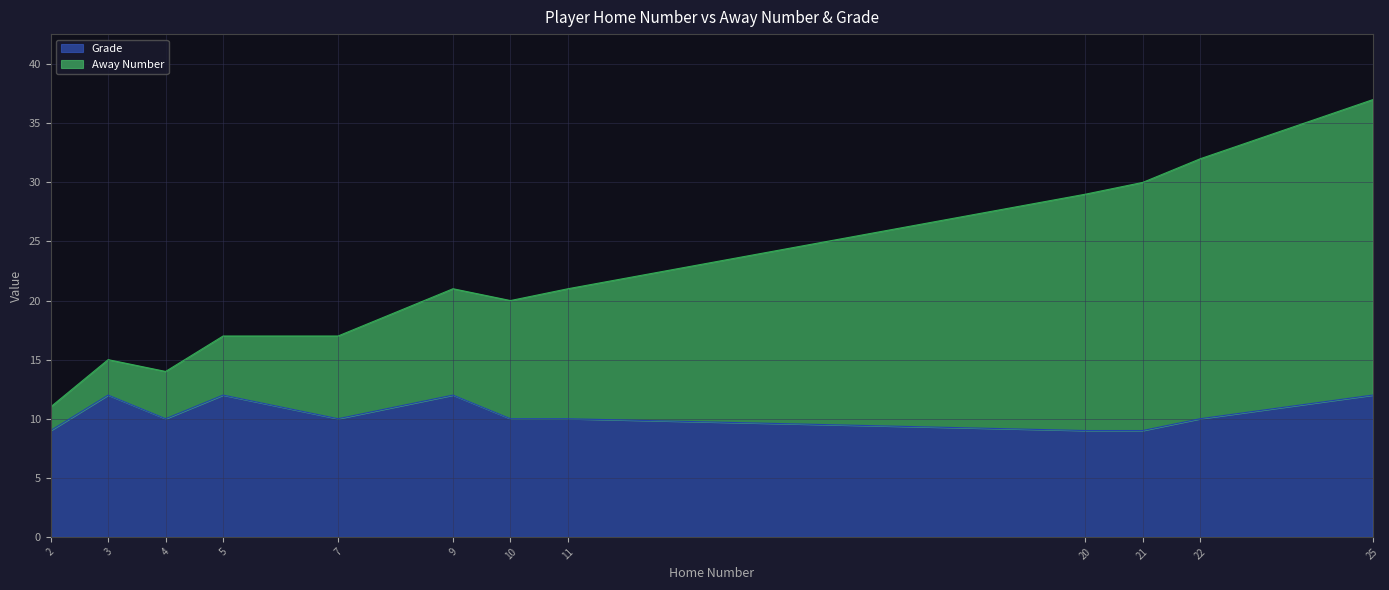

What is the total value across all series at 20?

29